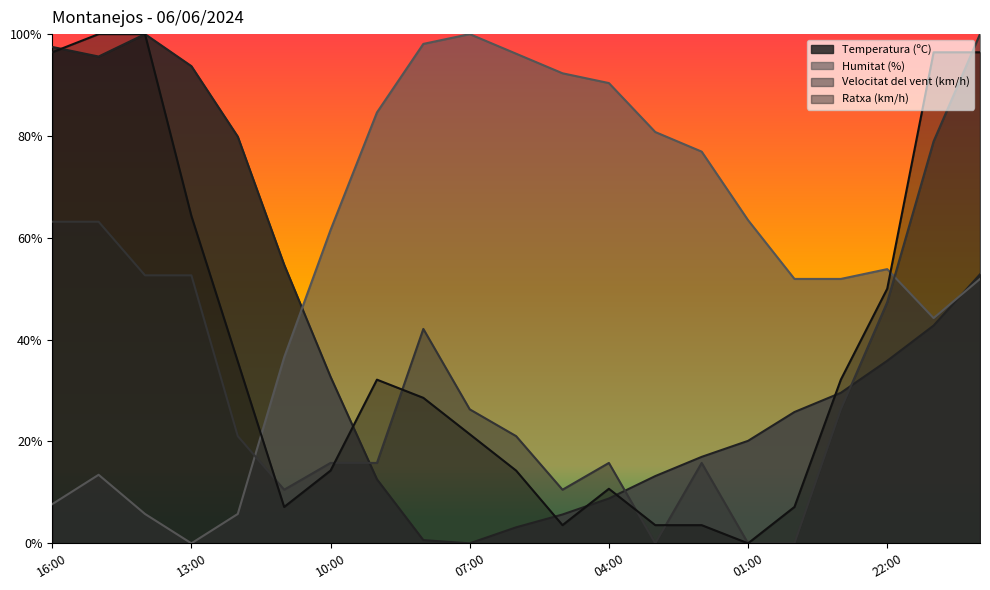

Count the number of data series in this chart.

4